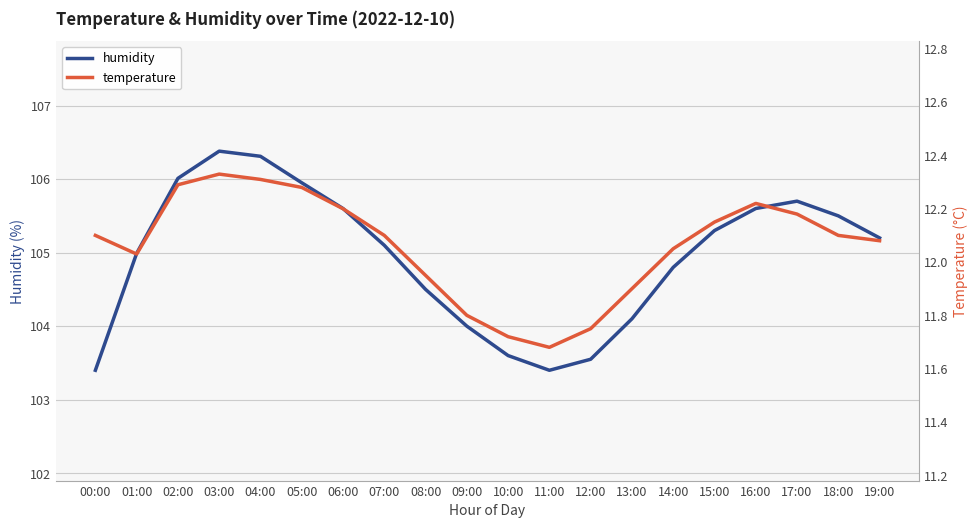

At which category does temperature reach its first local peak?

03:00